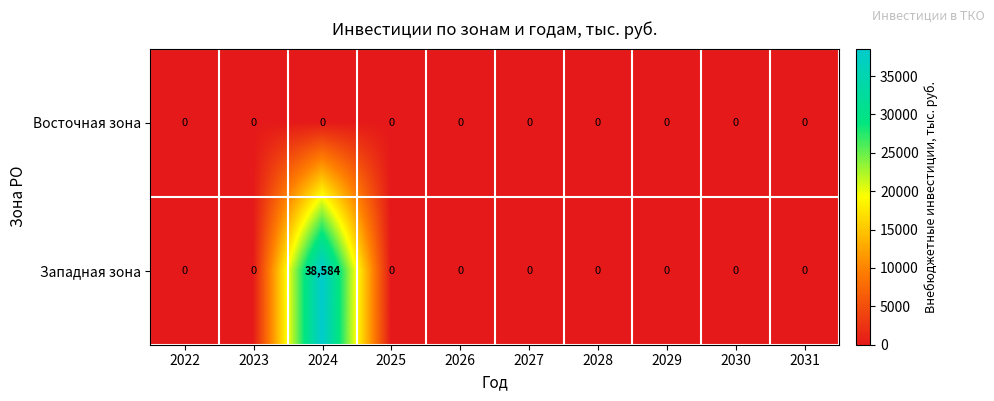

Reading right to left, what are all the values shown in this chart?

Восточная зона: 0	0	0	0	0	0	0	0	0	0
Западная зона: 0	0	0	0	0	0	0	38584	0	0